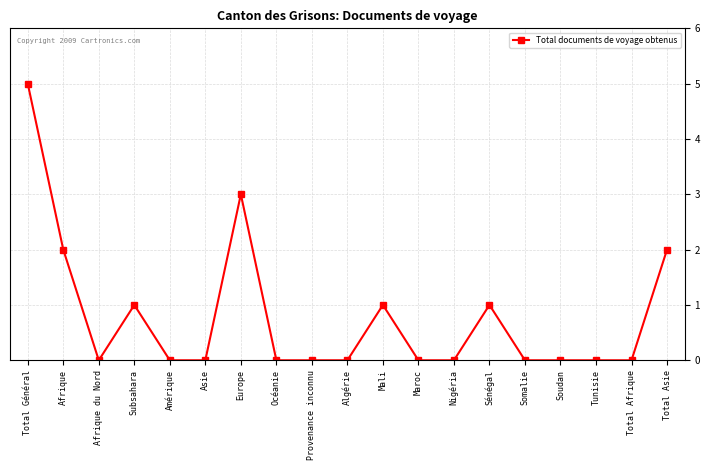

What is the label of the 18th point from the left?

Total Afrique